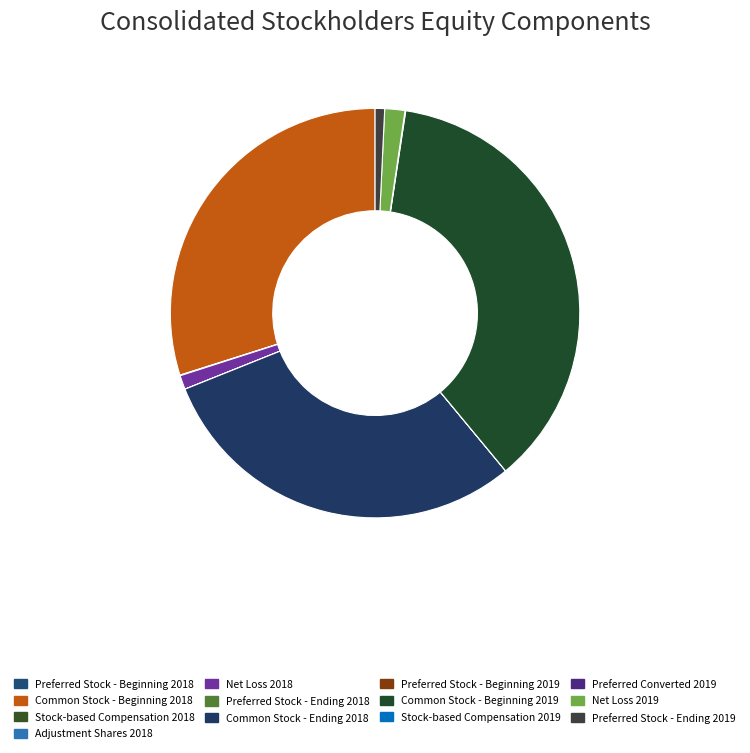

To the nearest percent, what percentage of the pie is Net Loss 2019?

2%